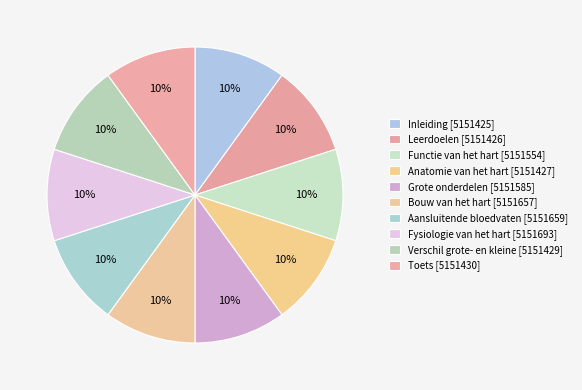

Rank the categories by value from highest to lowest.

Fysiologie van het hart [5151693], Aansluitende bloedvaten [5151659], Bouw van het hart [5151657], Grote onderdelen [5151585], Functie van het hart [5151554], Toets [5151430], Verschil grote- en kleine [5151429], Anatomie van het hart [5151427], Leerdoelen [5151426], Inleiding [5151425]